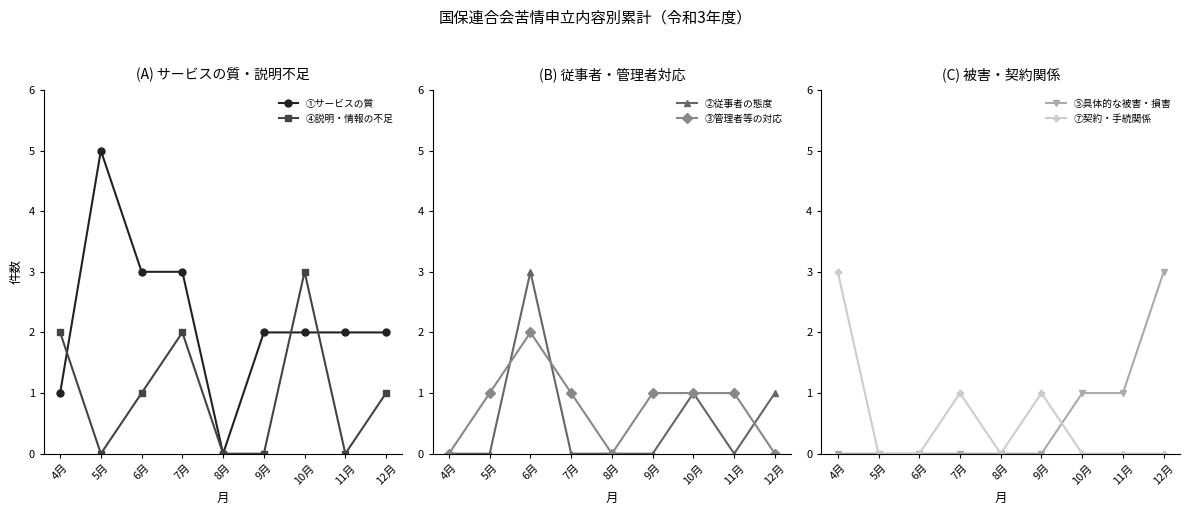

How many values in ③管理者等の対応 are above zero?

6